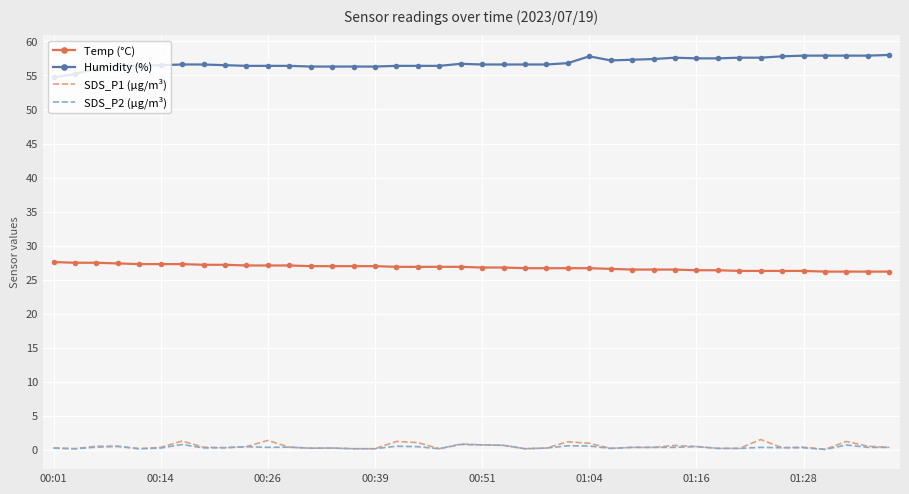

At how many categories does at least one series exceed 45?

40